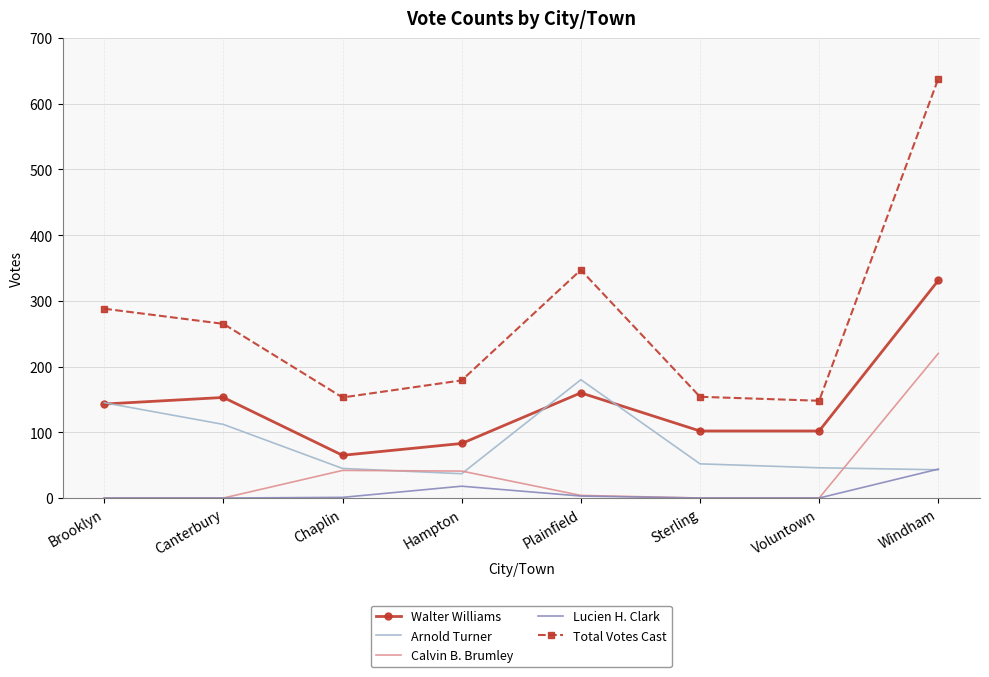

The value of Total Votes Cast at Canterbury is 265. True or false?

True